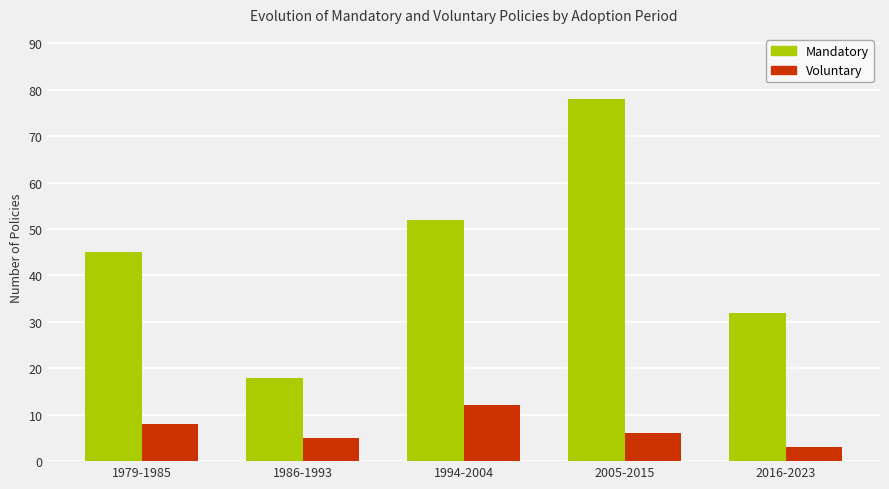

At which label is Mandatory closest to 48?

1979-1985